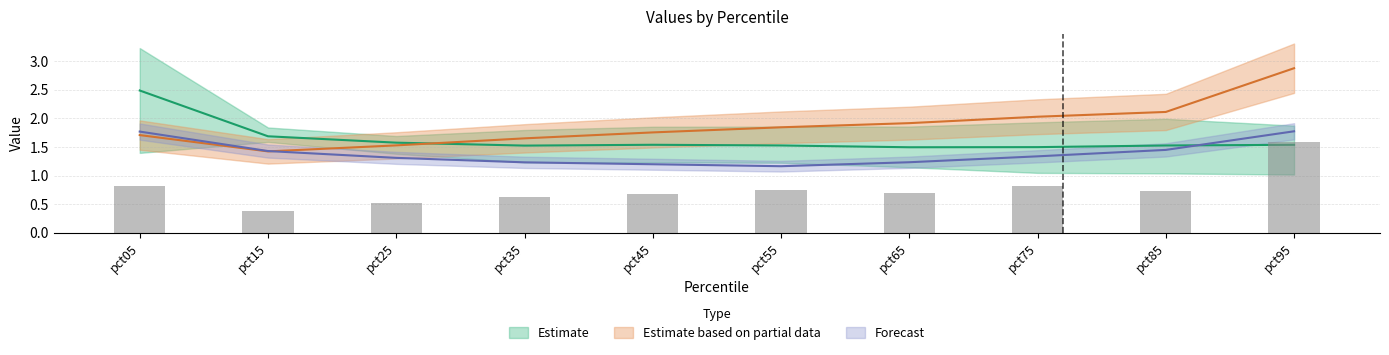

Rank the categories by Feb value from lowest to highest.

pct15, pct25, pct35, pct45, pct65, pct85, pct55, pct75, pct05, pct95